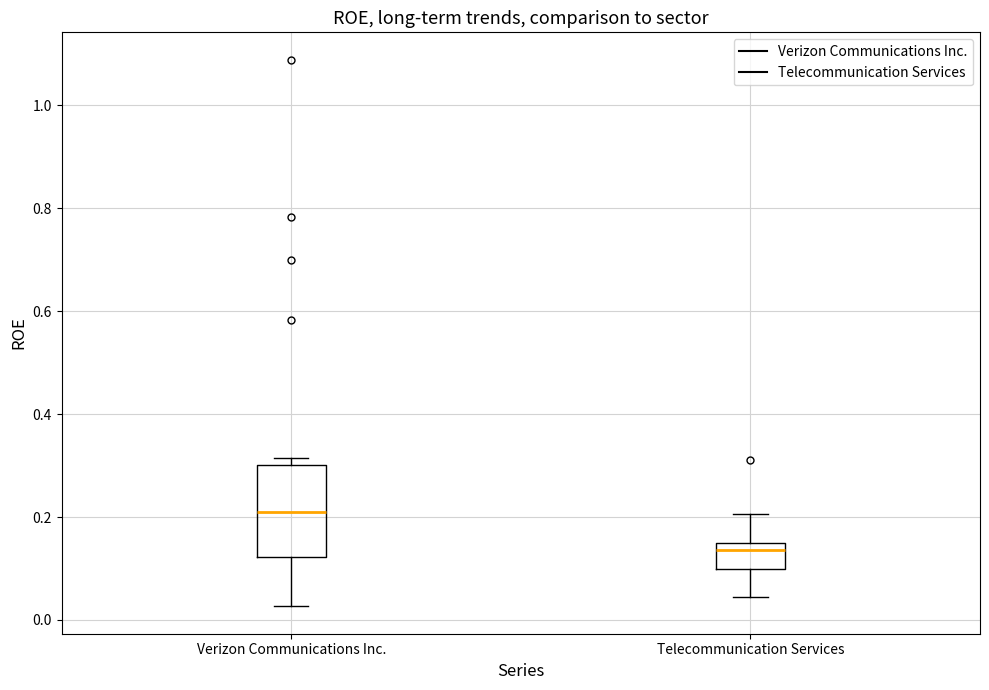

Which box has the highest median line?

Verizon Communications Inc.